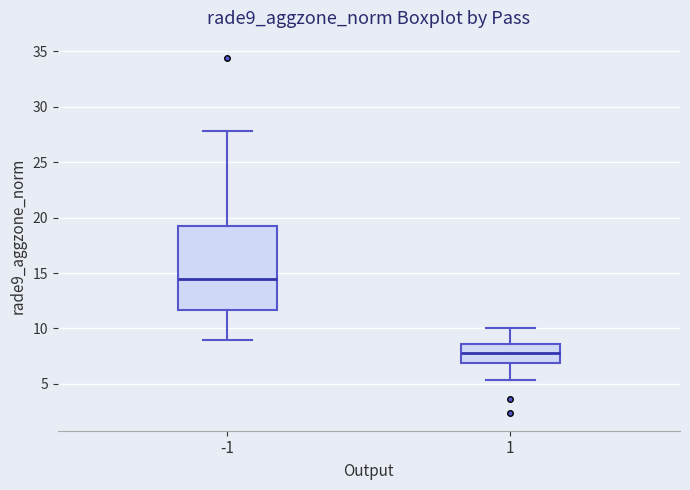

Where is the upper edge of the box at x = -1 on the y-axis? The values are not printed on the chart, so give them approximately, as read against the axis.

19.0